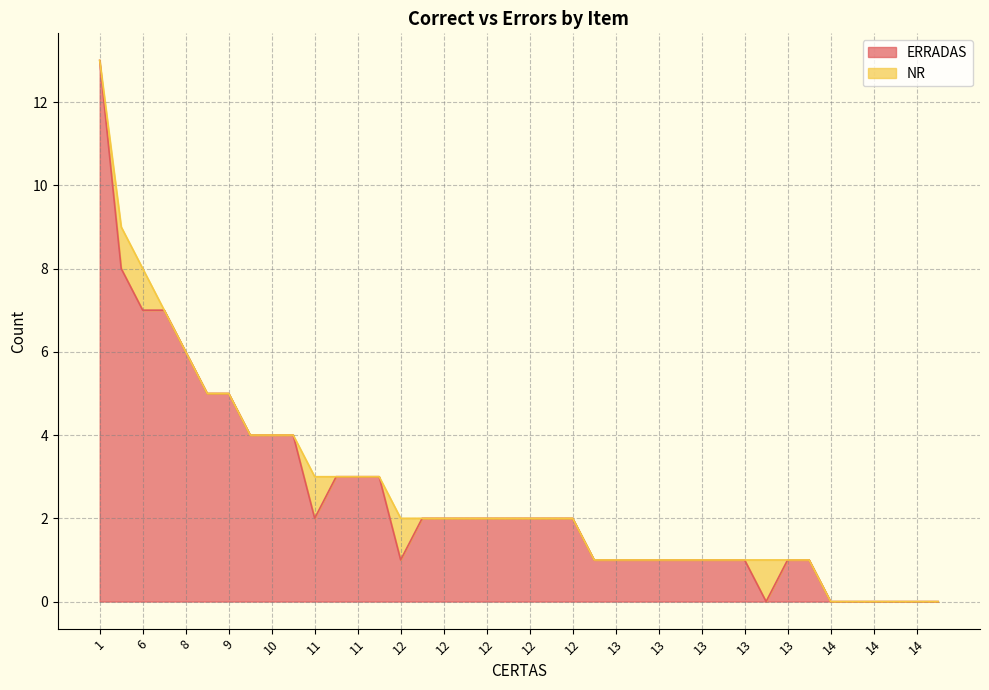

Which category has the lowest value across all series?

14